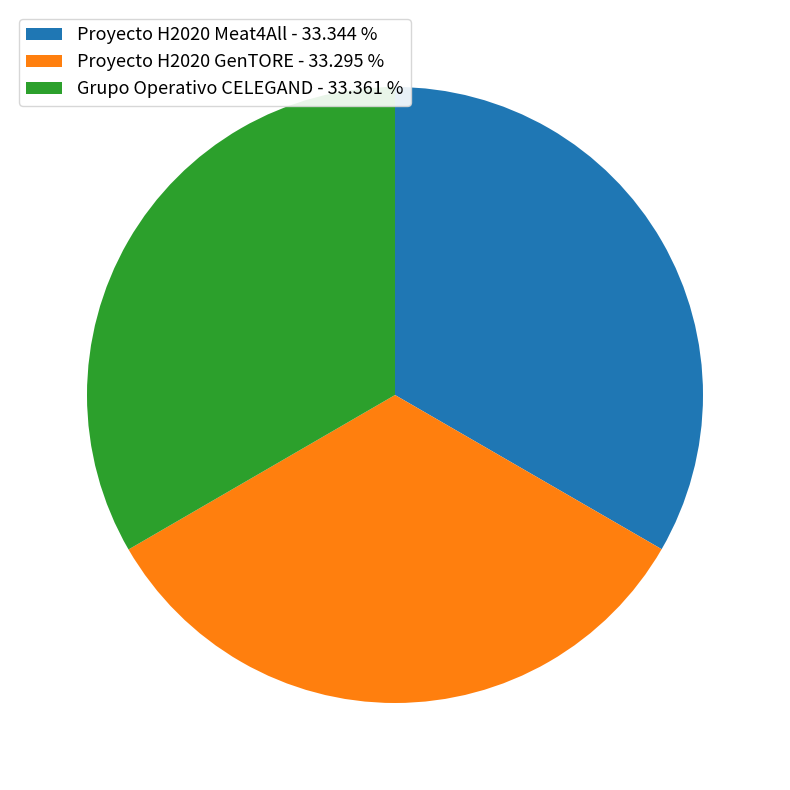

Is Proyecto H2020 GenTORE - 33.295 % the majority of the pie?

No